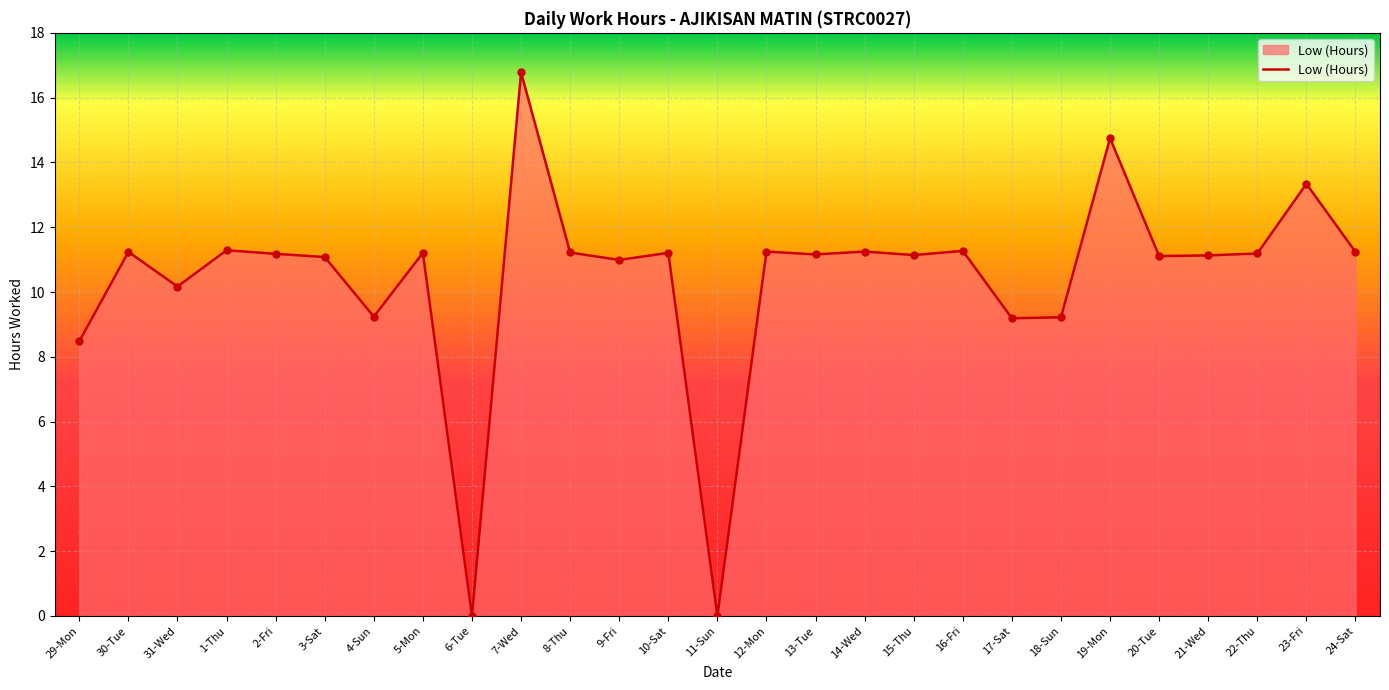

Between 30-Tue and 31-Wed, which is larger?

30-Tue